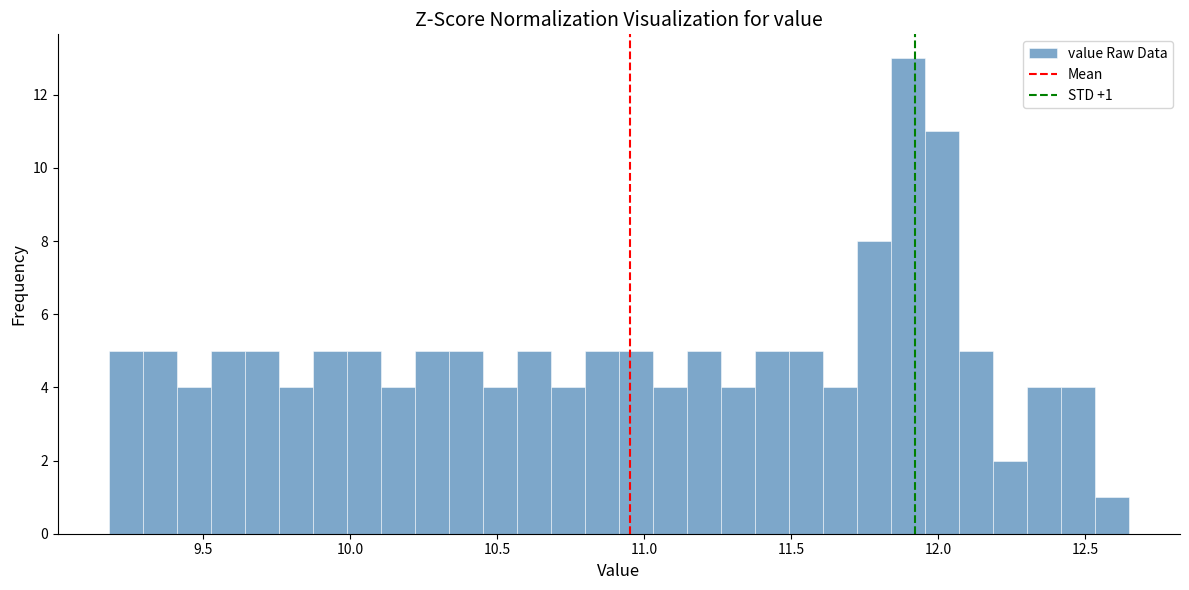

Around what value on the x-axis is the tallest bar? Give the approximate position of its centre, as read against the axis.

11.90